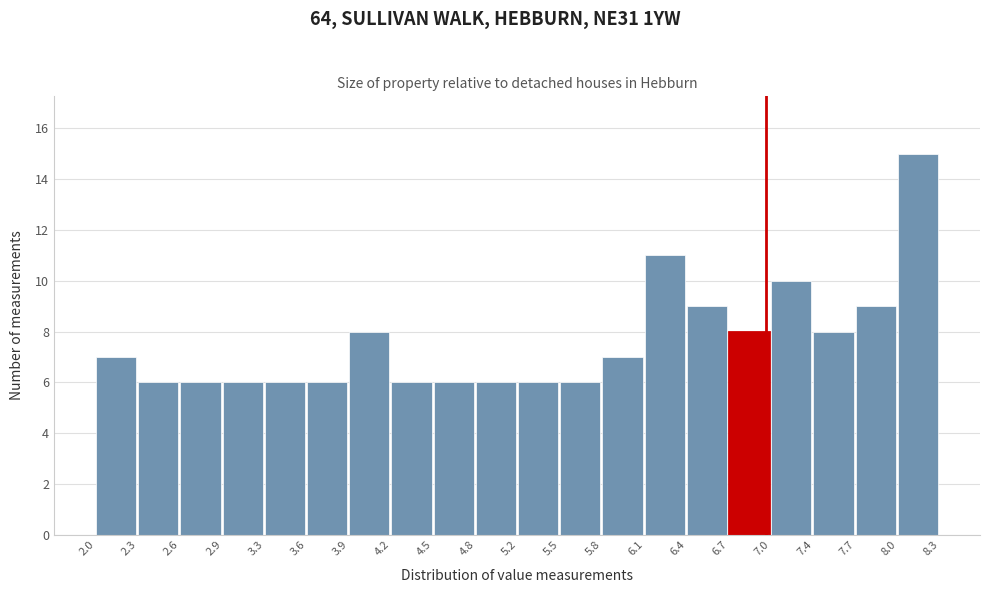

Reading left to right, transcribe this chart: for each bar, give the range it covers on the x-axis and its height. The values are not printed on the chart, so give them approximately, as read against the axis.

2.0 to 2.3: 7
2.3 to 2.6: 6
2.6 to 2.9: 6
2.9 to 3.3: 6
3.3 to 3.6: 6
3.6 to 3.9: 6
3.9 to 4.2: 8
4.2 to 4.5: 6
4.5 to 4.8: 6
4.8 to 5.2: 6
5.2 to 5.5: 6
5.5 to 5.8: 6
5.8 to 6.1: 7
6.1 to 6.4: 11
6.4 to 6.7: 9
6.7 to 7.0: 8
7.0 to 7.4: 10
7.4 to 7.7: 8
7.7 to 8.0: 9
8.0 to 8.3: 15